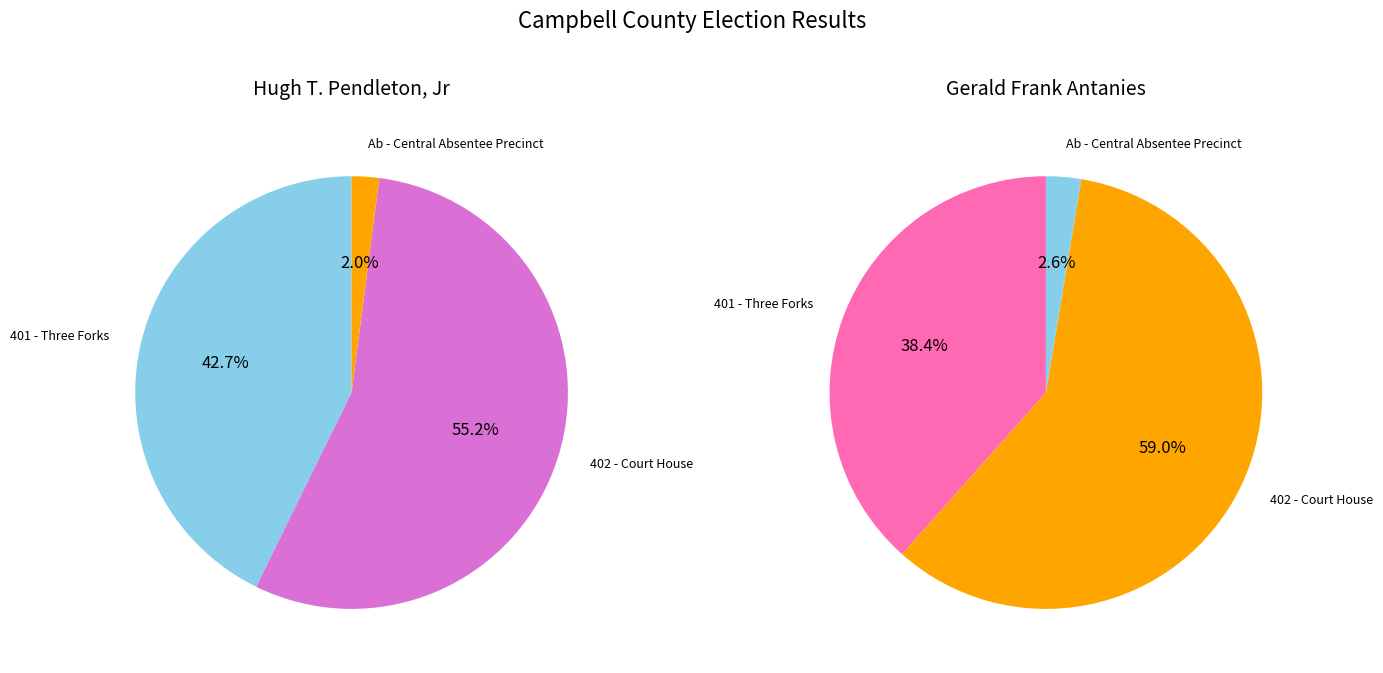

Which category has the smallest portion of the pie?

Ab - Central Absentee Precinct